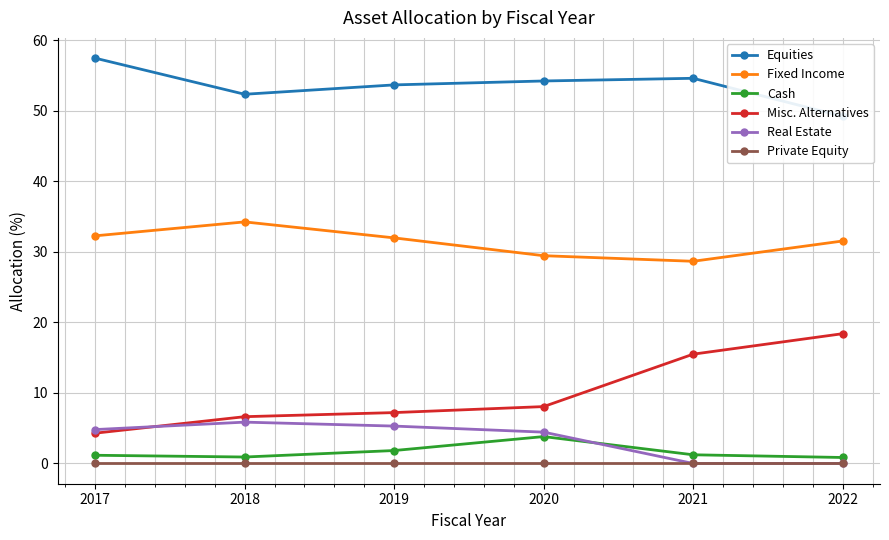

At which label is Private Equity closest to 0?

2017